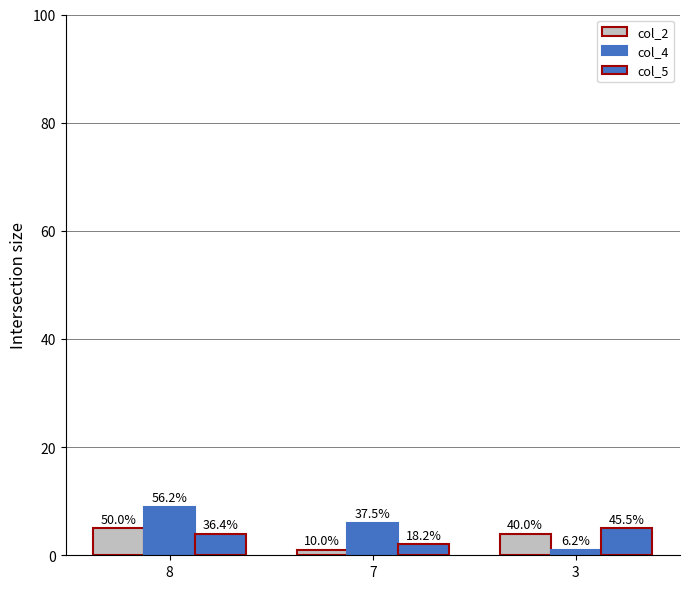

What is the average value of the col_2 series?

3